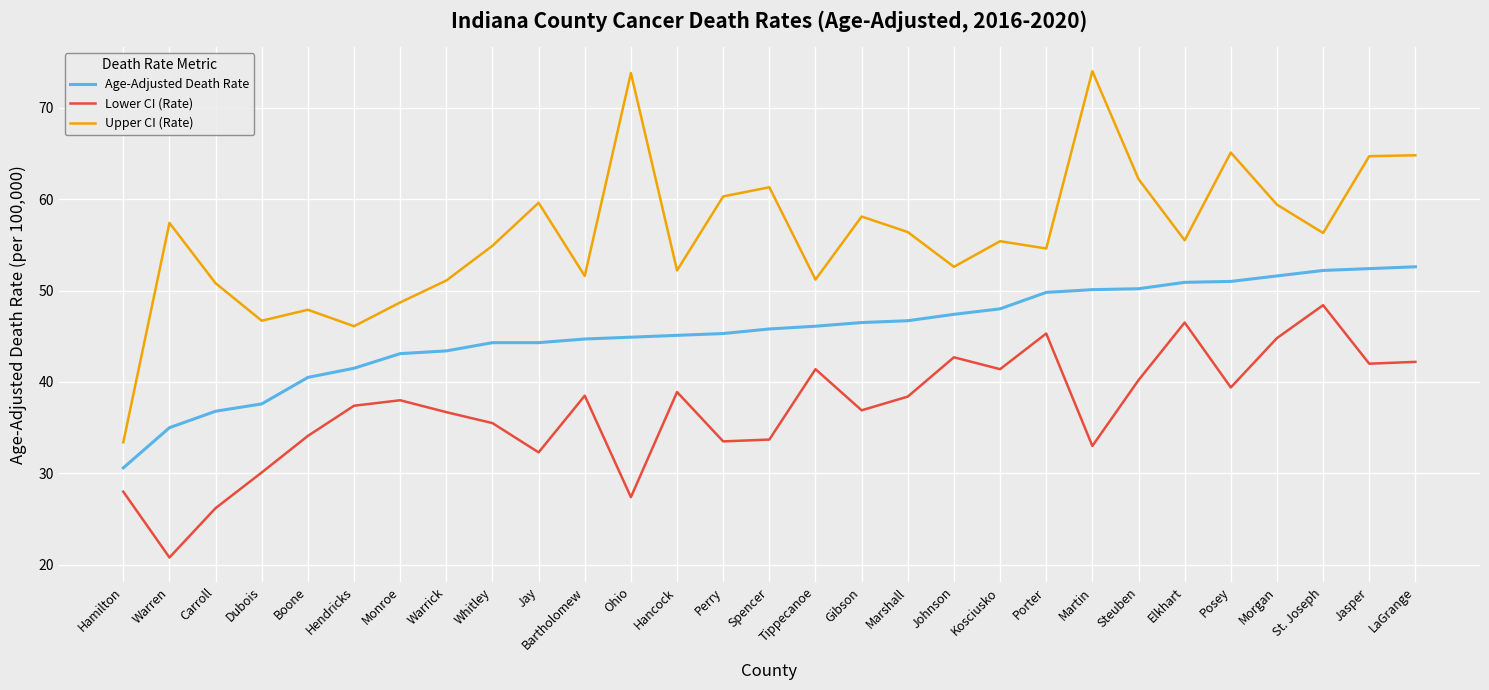

True or false: Age-Adjusted Death Rate has a value of 93.4 at Jasper.

False